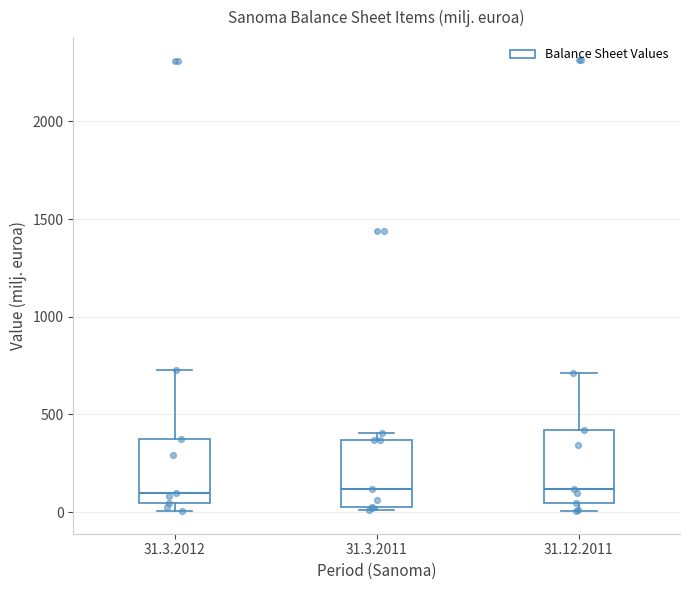

Where is the lower edge of the box for 31.12.2011 on the y-axis? The values are not printed on the chart, so give them approximately, as read against the axis.

50